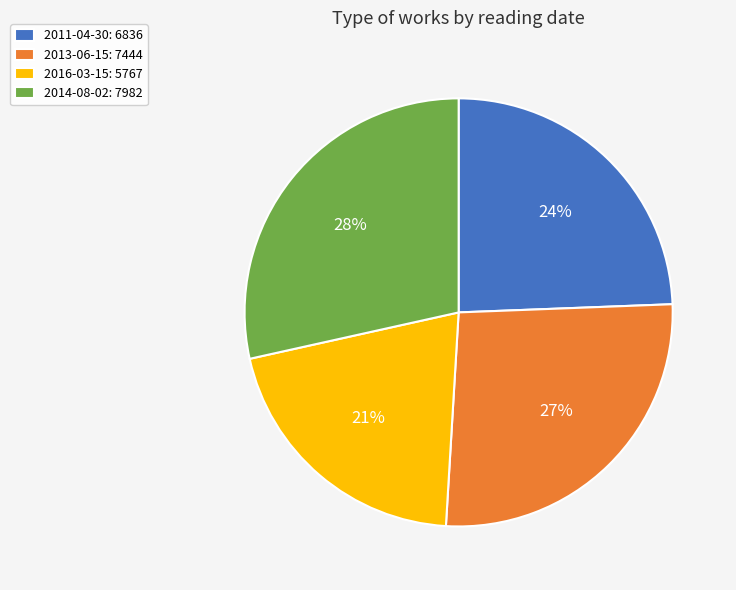

To the nearest percent, what is the difference between the 2013-06-15 and 2016-03-15 slice percentages?

6%